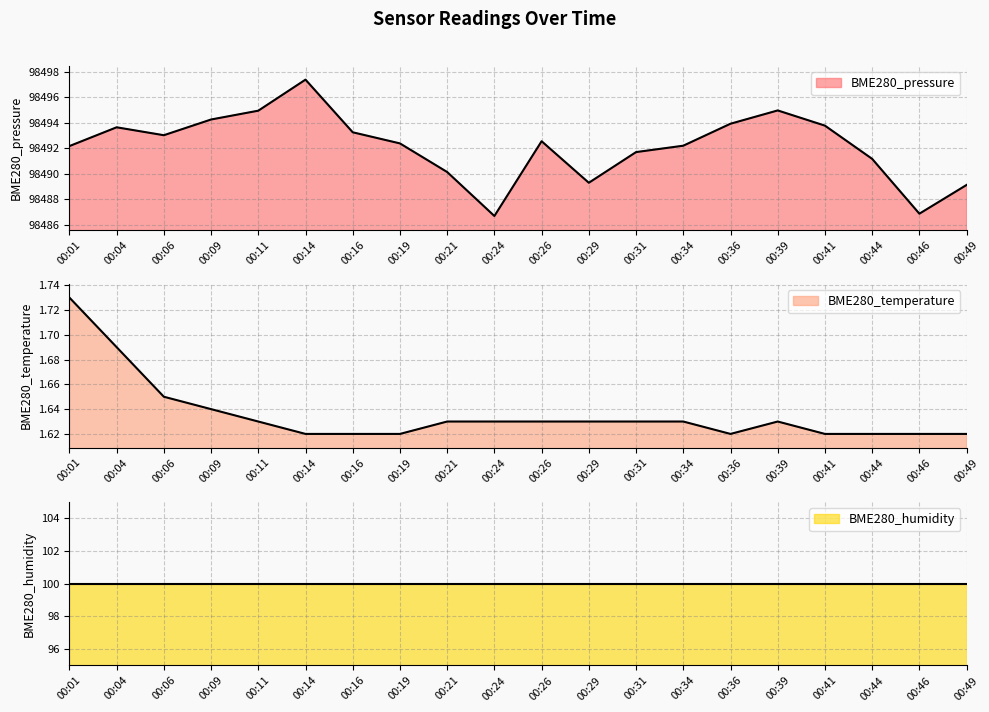

At which category does the chart reach its peak across all series?

00:14